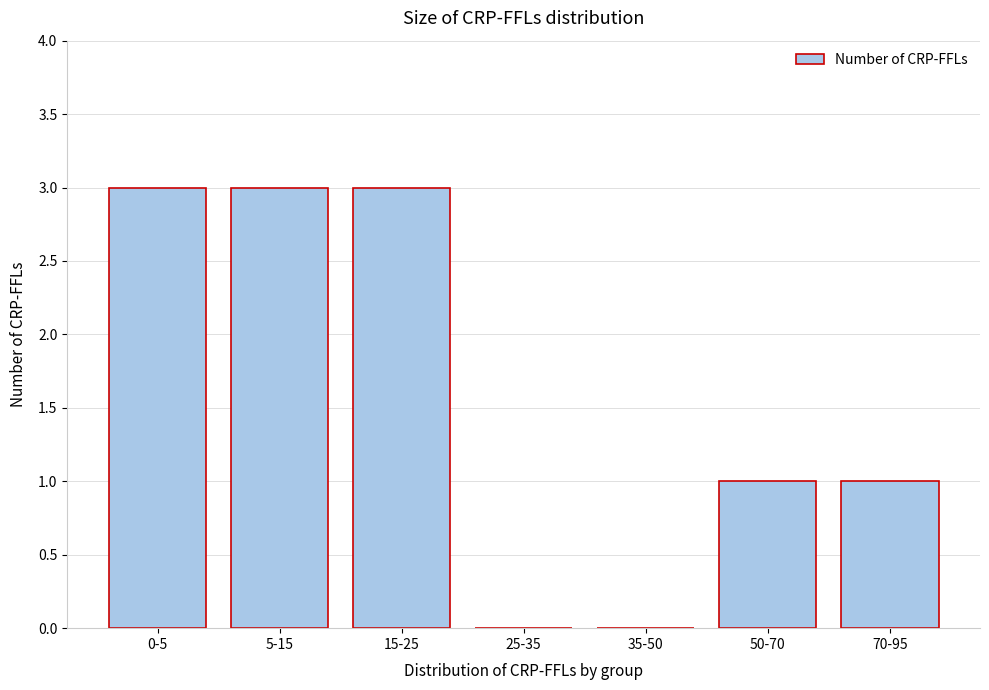

Reading left to right, list all the values displayed in this chart.

0-5=3	5-15=3	15-25=3	25-35=0	35-50=0	50-70=1	70-95=1